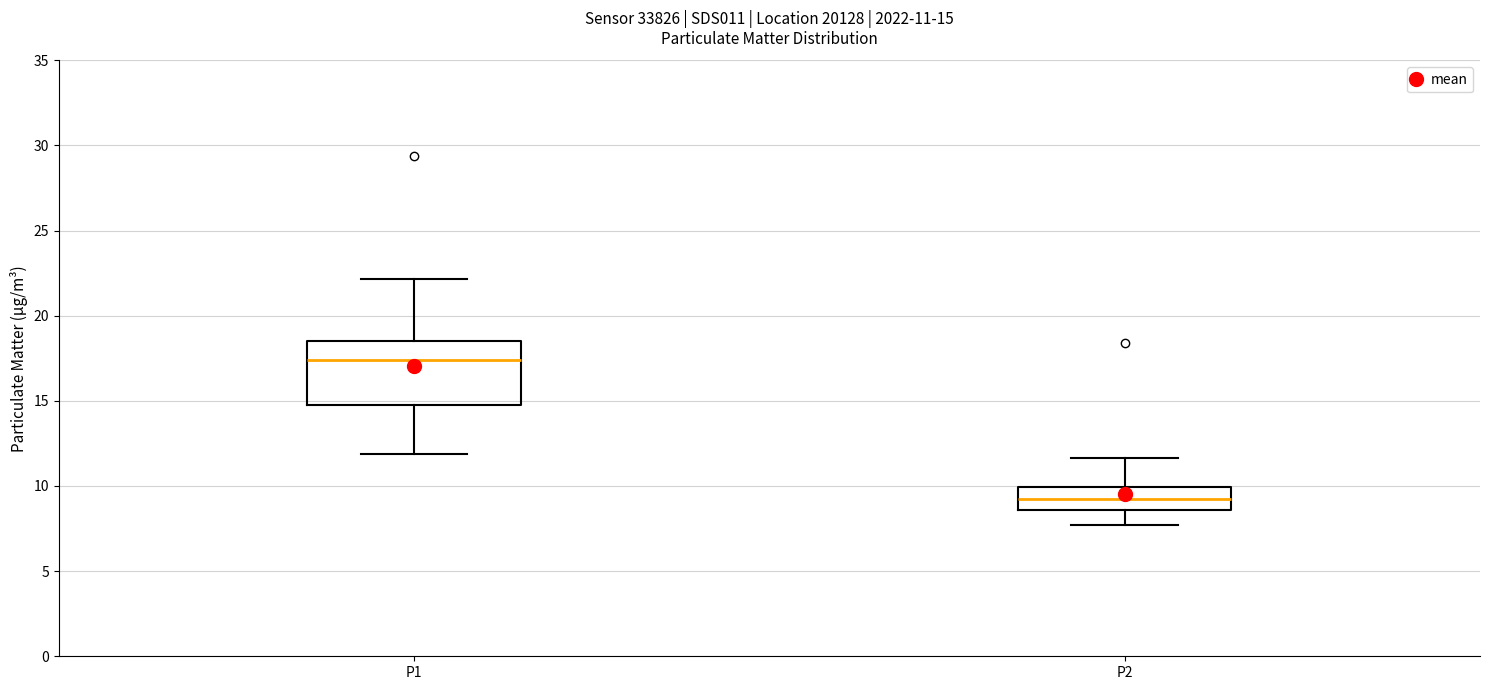

Comparing the boxes themselves (not the whiskers), which one is the tallest?

P1